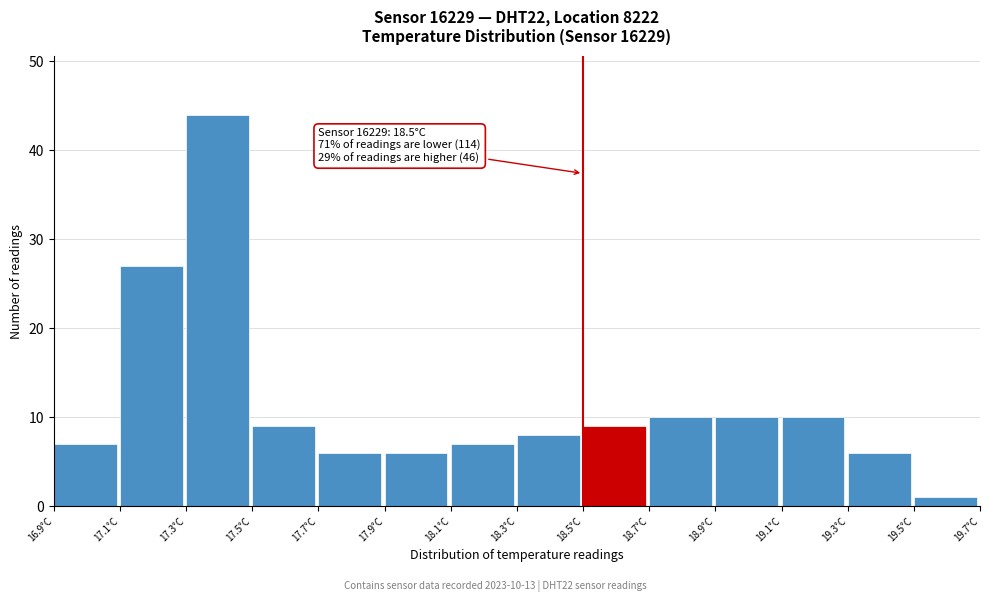

Which range on the x-axis has the tallest bar?

17.3 to 17.5